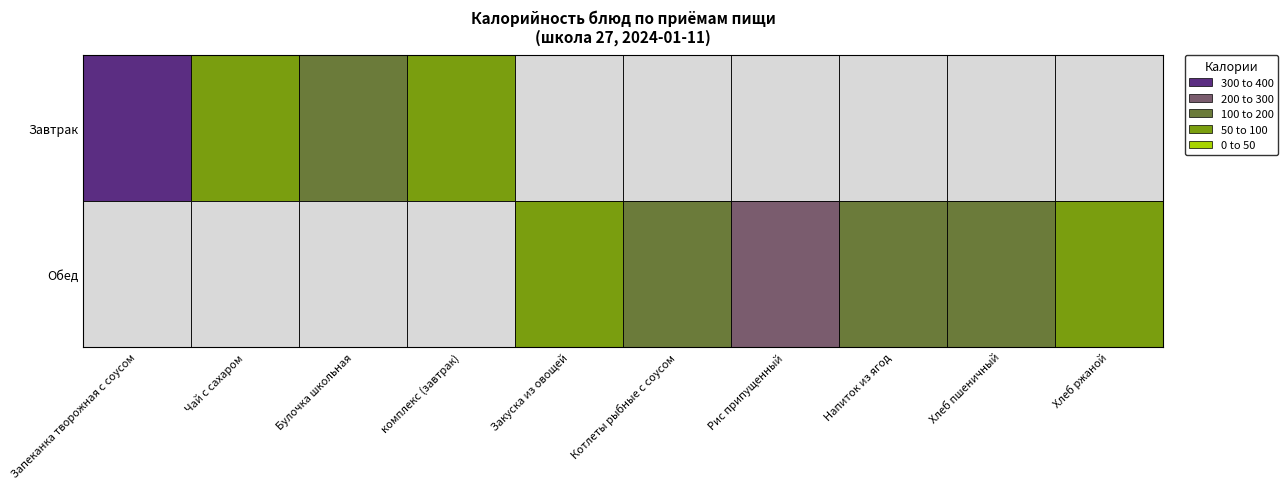

Rank the series at 2 from lowest to highest value.

Обед, Завтрак